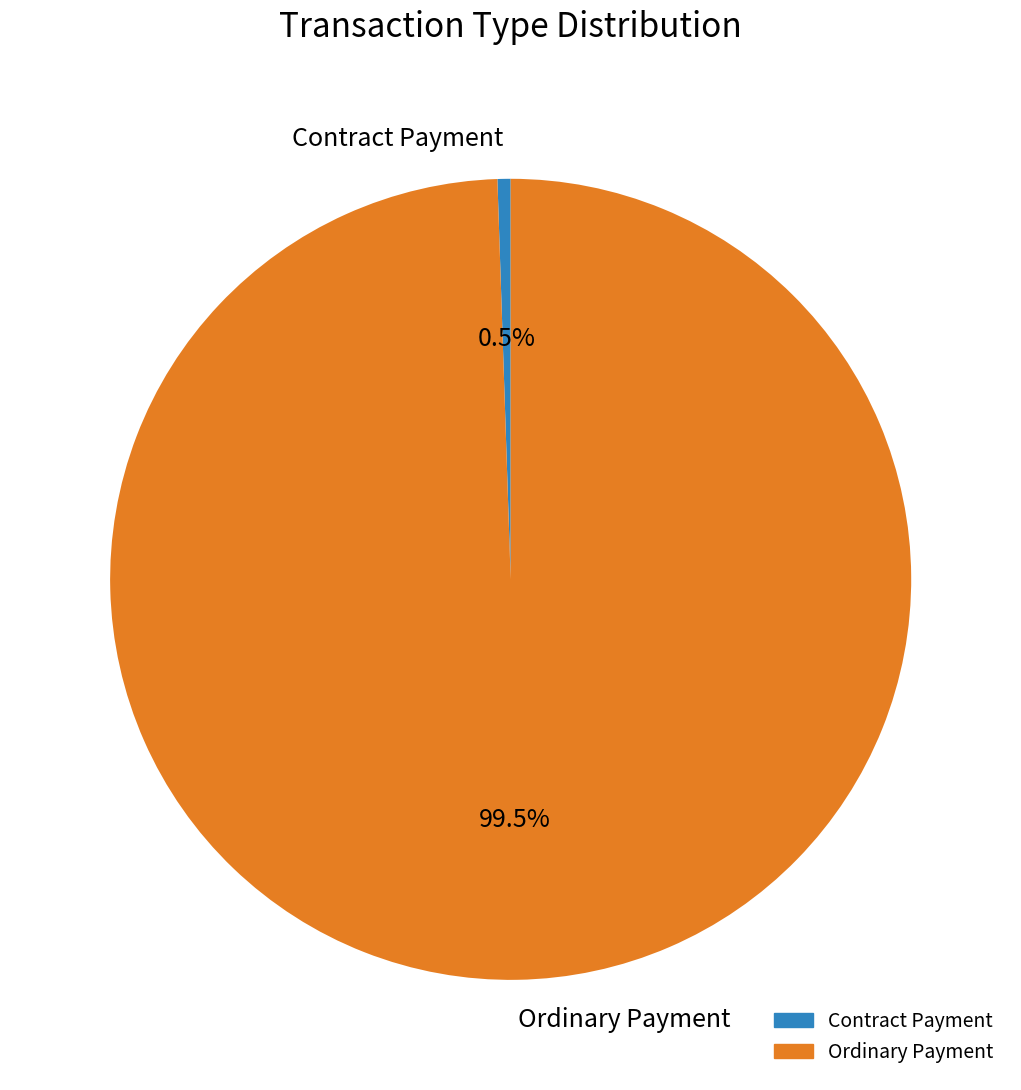

Which category has the smallest portion of the pie?

Contract Payment